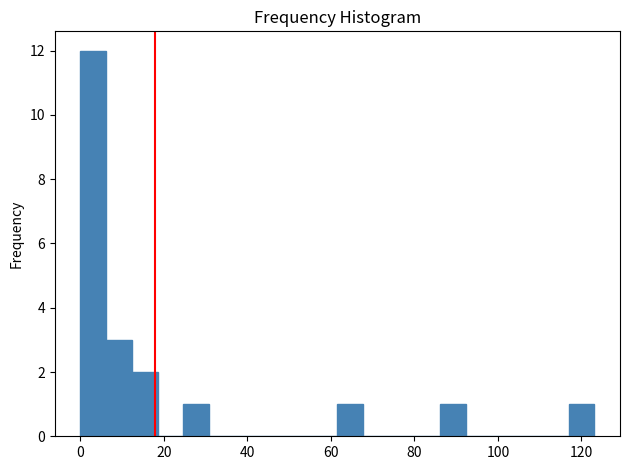

Around what value on the x-axis is the tallest bar? Give the approximate position of its centre, as read against the axis.

4